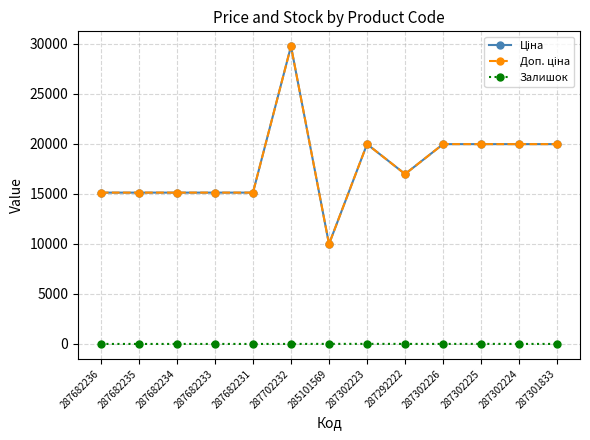

Where is the first local minimum for Залишок?

287302226